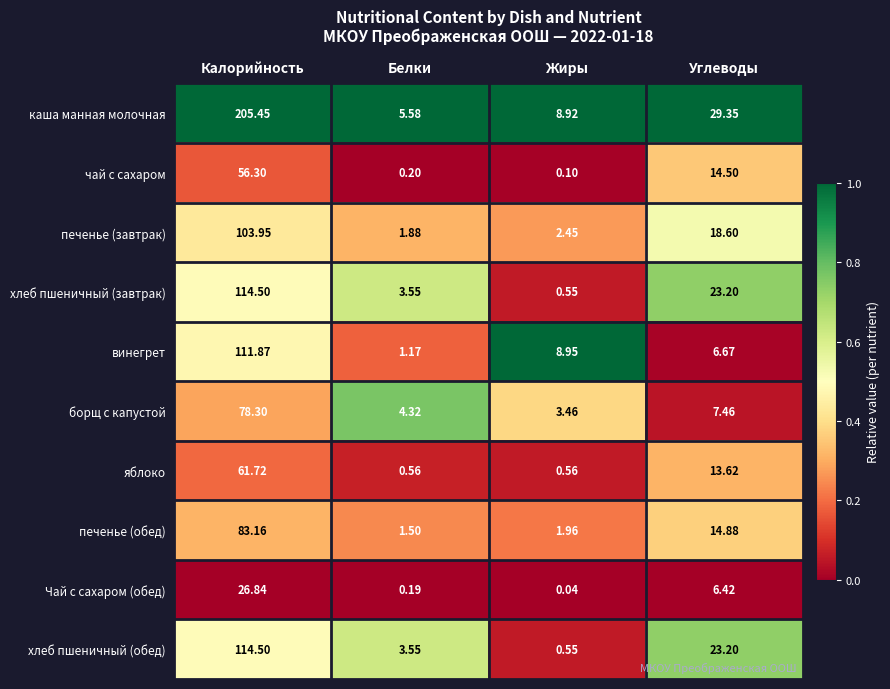

Rank the categories by борщ с капустой value from lowest to highest.

Жиры, Белки, Углеводы, Калорийность